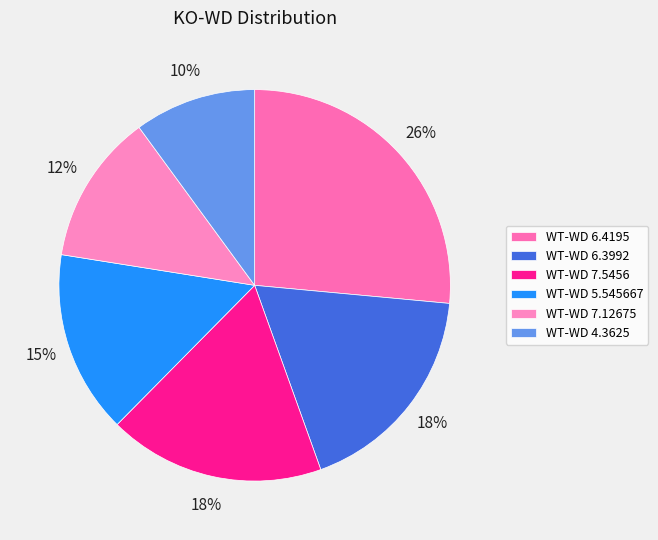

How many segments does this pie chart have?

6